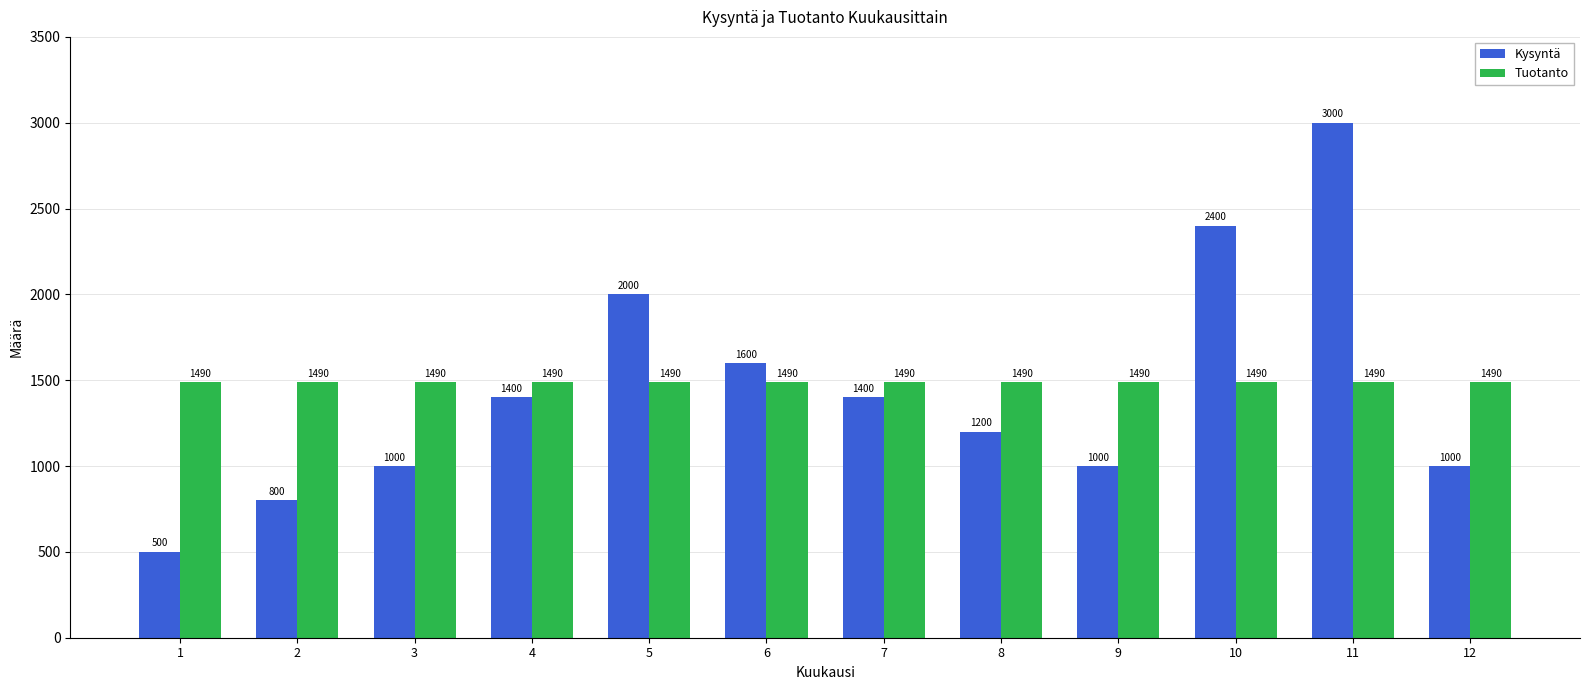

What is the sum of all Kysyntä values?

17300